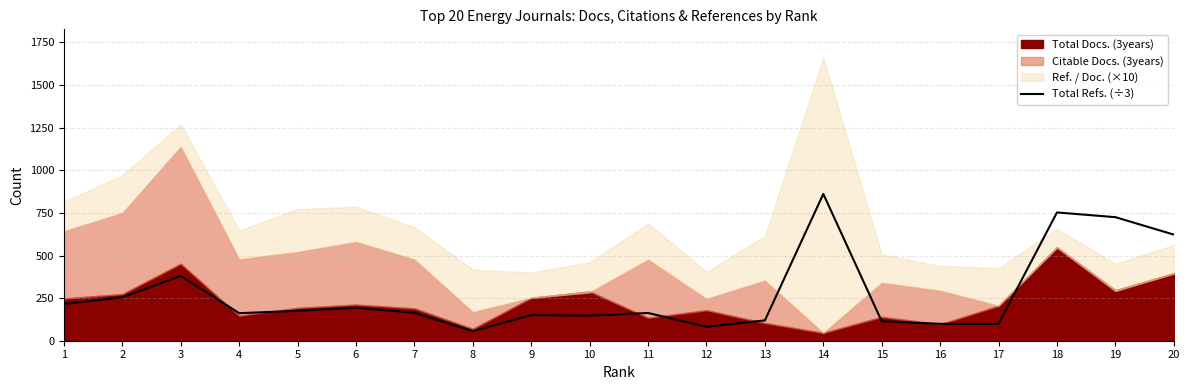

What is the sum of all values?

5537.3